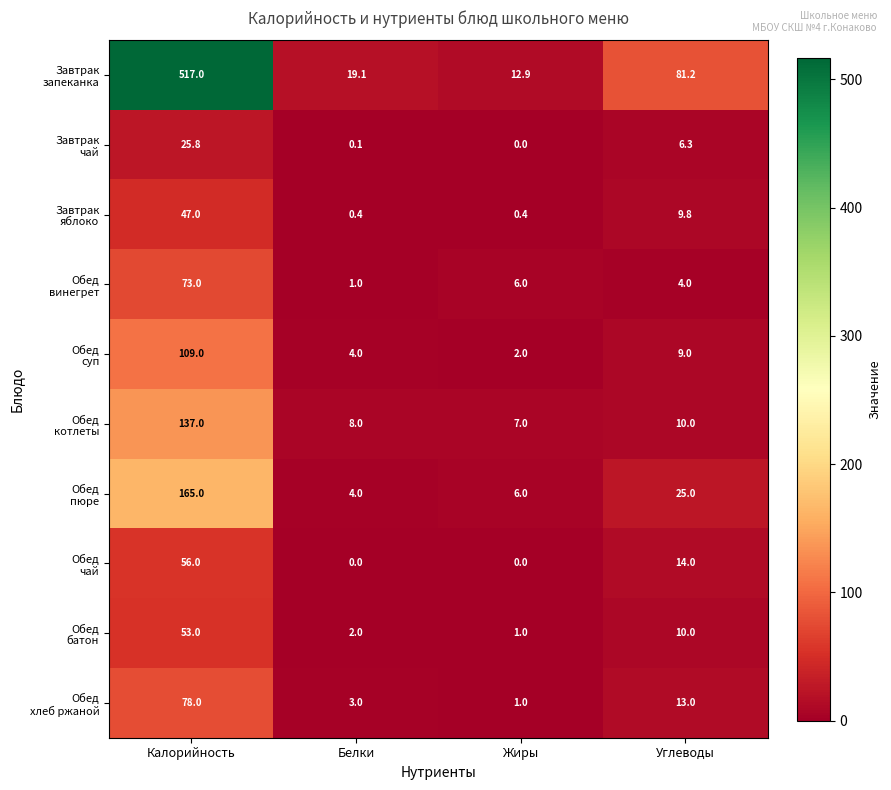

At which category is the sum across all series the highest?

Калорийность